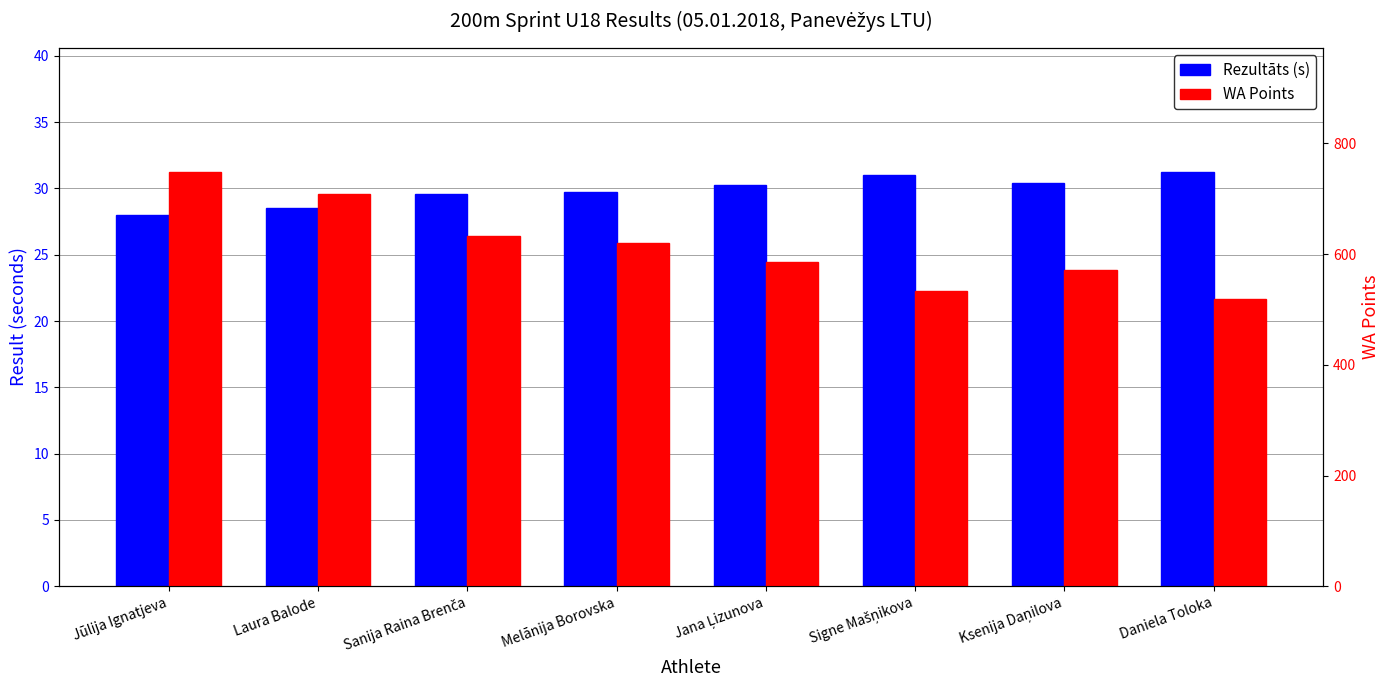

Reading right to left, what are all the values shown in this chart?

Rezultāts (s): Daniela Toloka=31.2	Ksenija Daņilova=30.4	Signe Mašņikova=31.0	Jana Ļizunova=30.2	Melānija Borovska=29.7	Sanija Raina Brenča=29.5	Laura Balode=28.5	Jūlija Ignatjeva=28.0
WA Points: Daniela Toloka=519.0	Ksenija Daņilova=571.0	Signe Mašņikova=533.0	Jana Ļizunova=585.0	Melānija Borovska=620.0	Sanija Raina Brenča=632.0	Laura Balode=708.0	Jūlija Ignatjeva=748.0